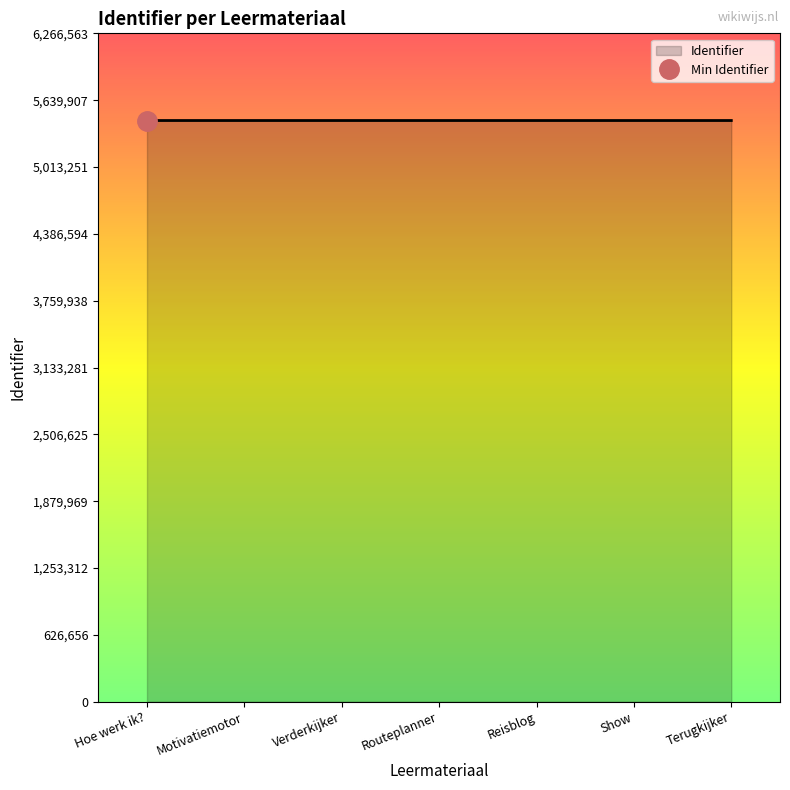

Reading left to right, list all the values displayed in this chart.

5449165	5449167	5449171	5449177	5449180	5449183	5449186